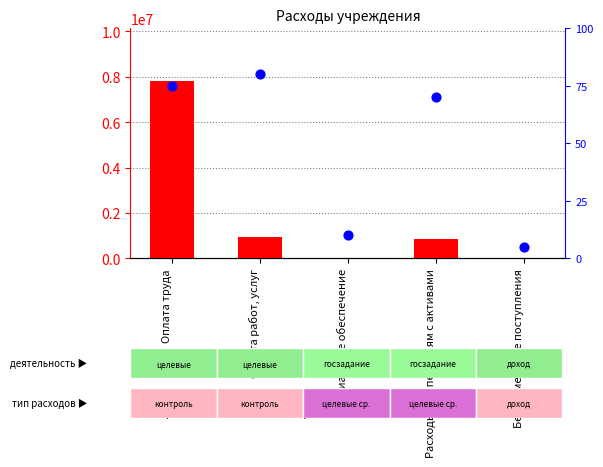

Which series has the largest total across all categories?

count